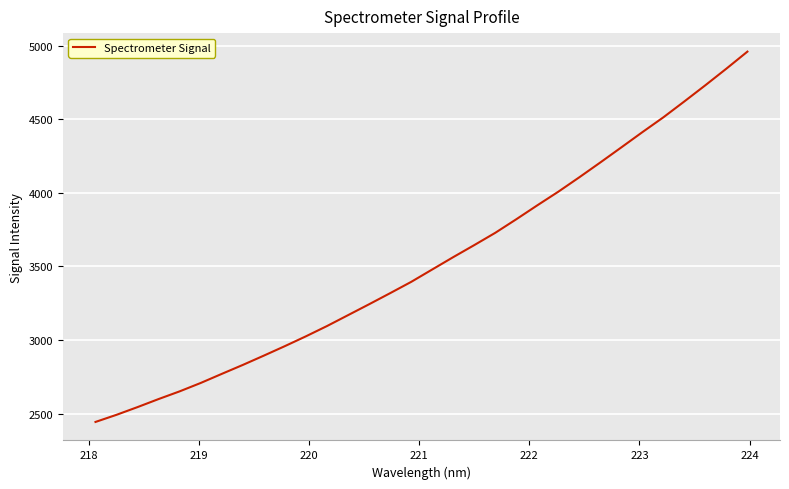

What is the minimum value shown in the chart?

2442.8